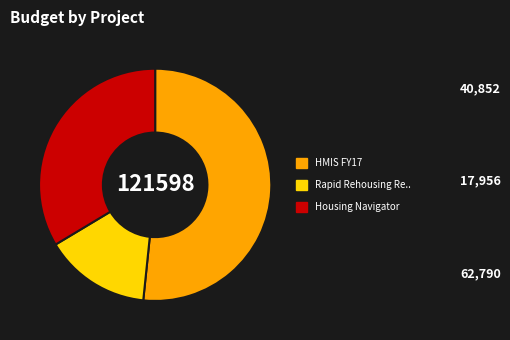

Does any single category account for the majority?

Yes